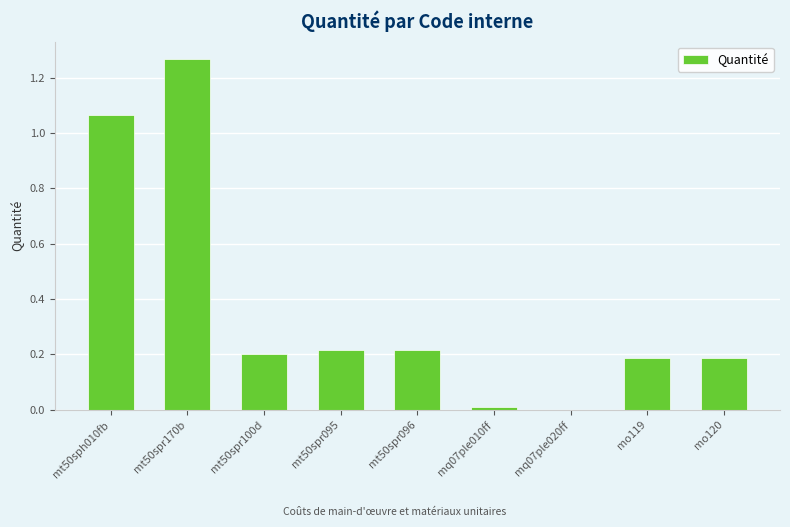

Is it true that the value at mt50spr096 is 0.2?

True